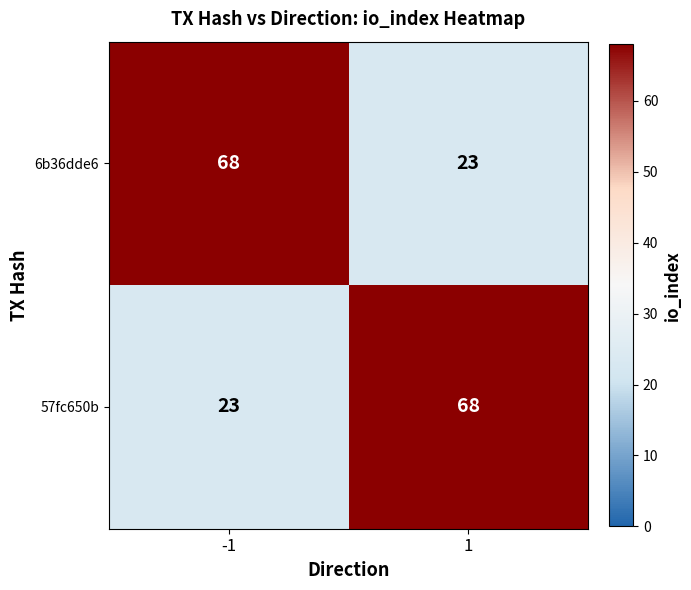

What is the difference between the highest and lowest values at -1?

45